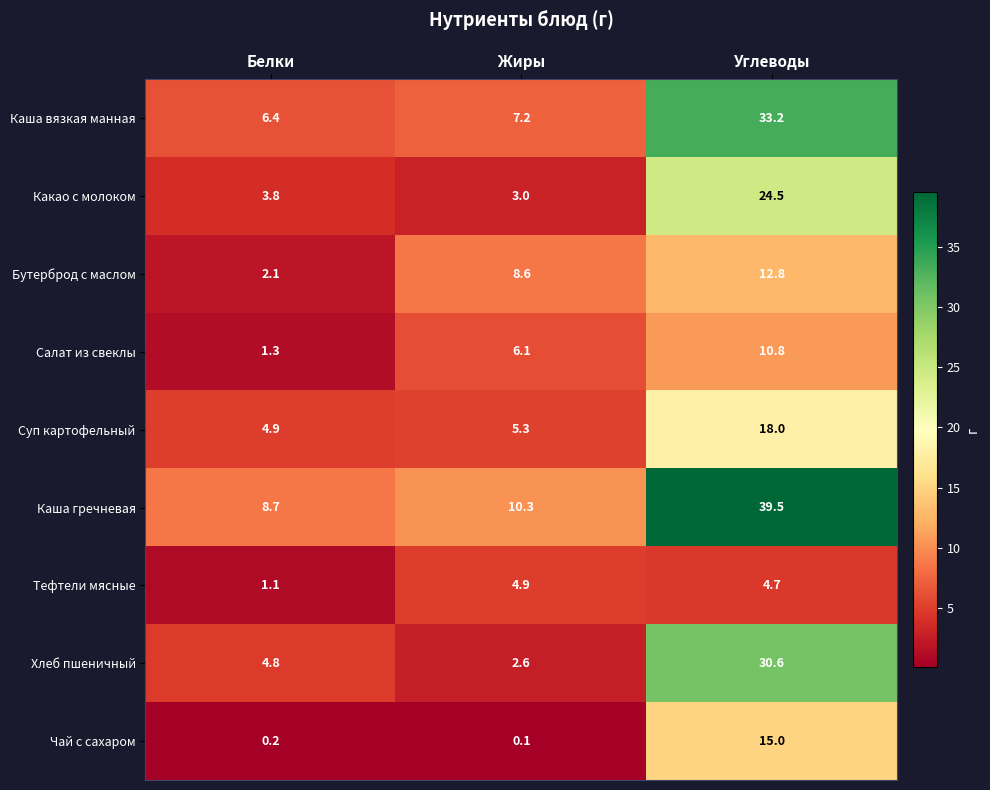

What is the total value across all series at Жиры?

48.1